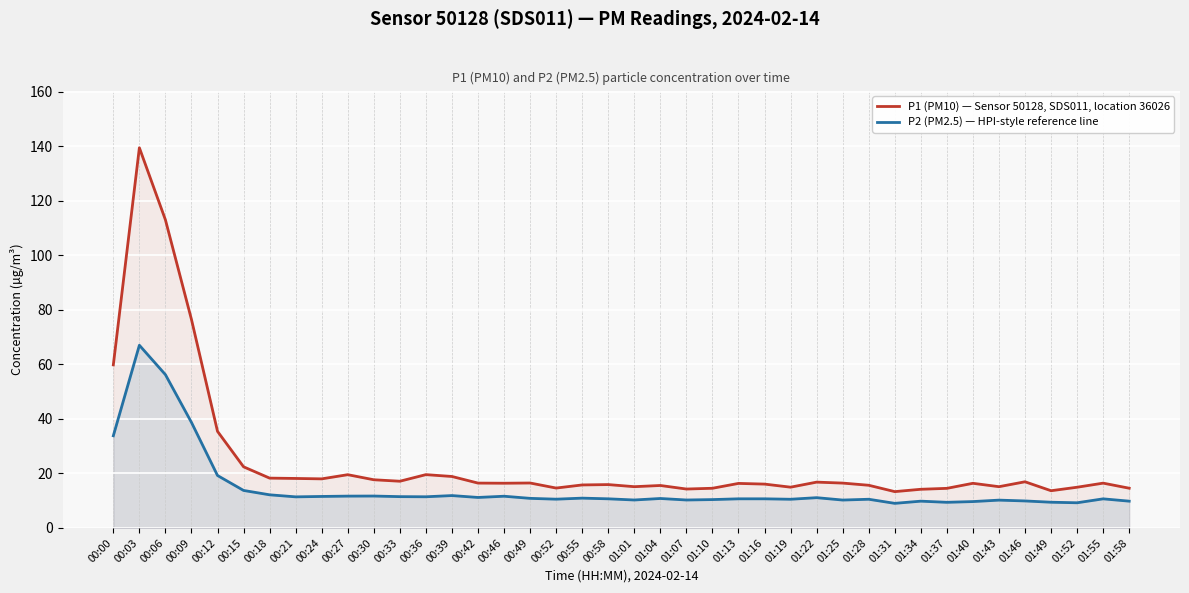

Which series changed the most between 00:06 and 01:22?

P1 (PM10) — Sensor 50128, SDS011, location 36026